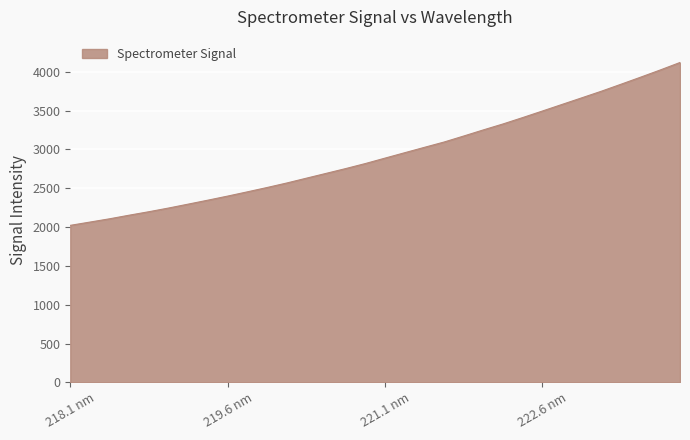

What is the difference between the maximum and minimum values?

2097.5